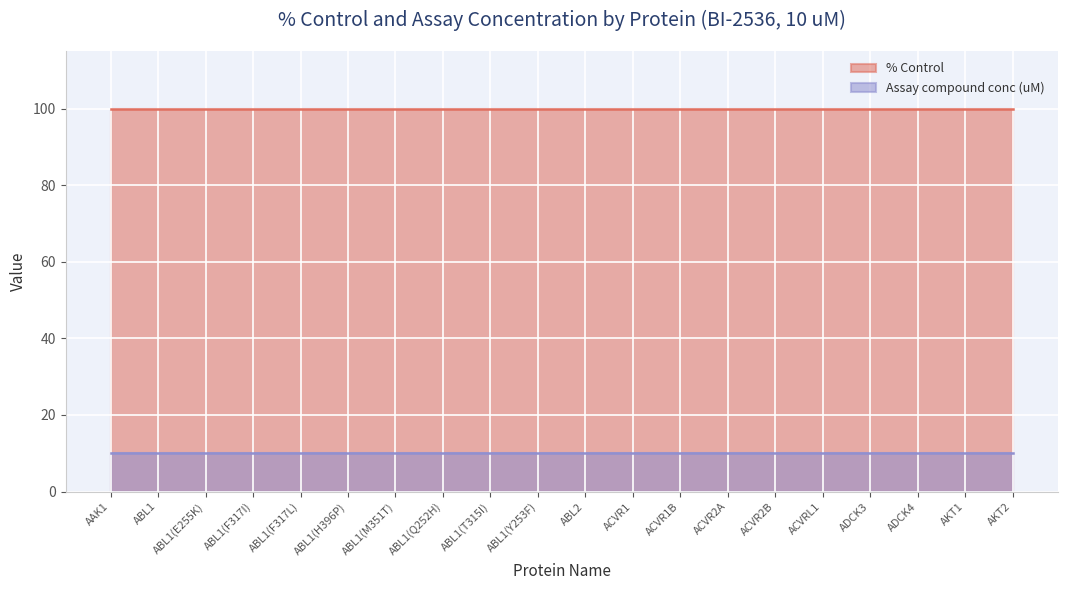

Reading left to right, what are all the values shown in this chart?

% Control: AAK1=100	ABL1=100	ABL1(E255K)=100	ABL1(F317I)=100	ABL1(F317L)=100	ABL1(H396P)=100	ABL1(M351T)=100	ABL1(Q252H)=100	ABL1(T315I)=100	ABL1(Y253F)=100	ABL2=100	ACVR1=100	ACVR1B=100	ACVR2A=100	ACVR2B=100	ACVRL1=100	ADCK3=100	ADCK4=100	AKT1=100	AKT2=100
Assay compound conc: AAK1=10	ABL1=10	ABL1(E255K)=10	ABL1(F317I)=10	ABL1(F317L)=10	ABL1(H396P)=10	ABL1(M351T)=10	ABL1(Q252H)=10	ABL1(T315I)=10	ABL1(Y253F)=10	ABL2=10	ACVR1=10	ACVR1B=10	ACVR2A=10	ACVR2B=10	ACVRL1=10	ADCK3=10	ADCK4=10	AKT1=10	AKT2=10